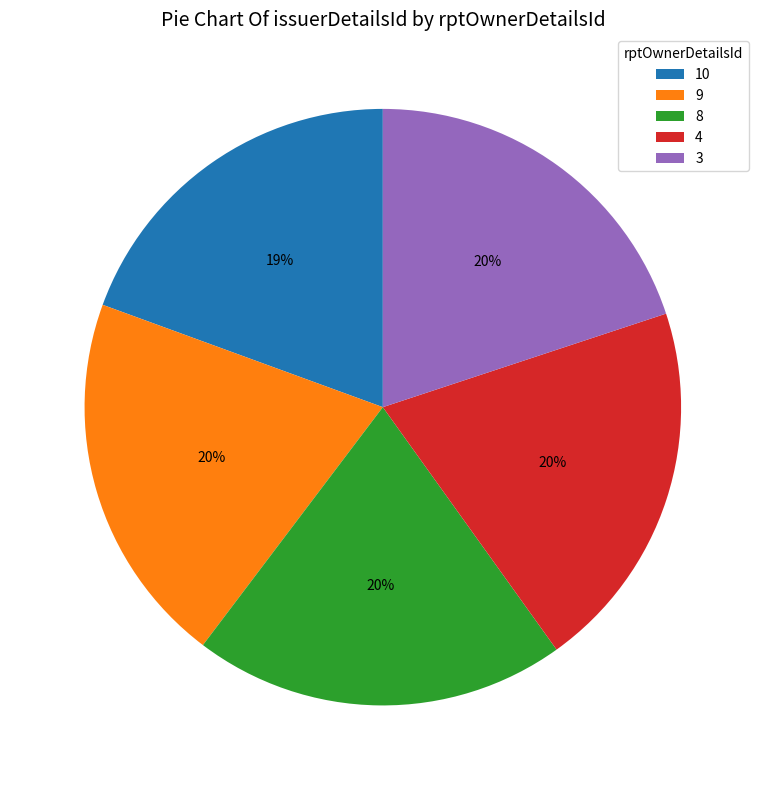

Does 4 represent more than half of the total?

No